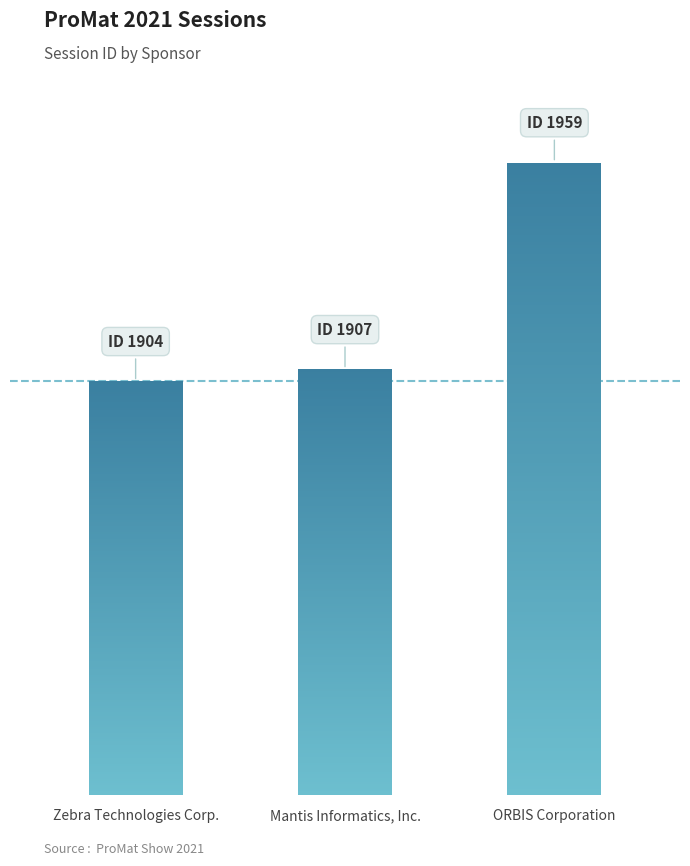

Reading left to right, transcribe all the data shown in this chart.

1904	1907	1959